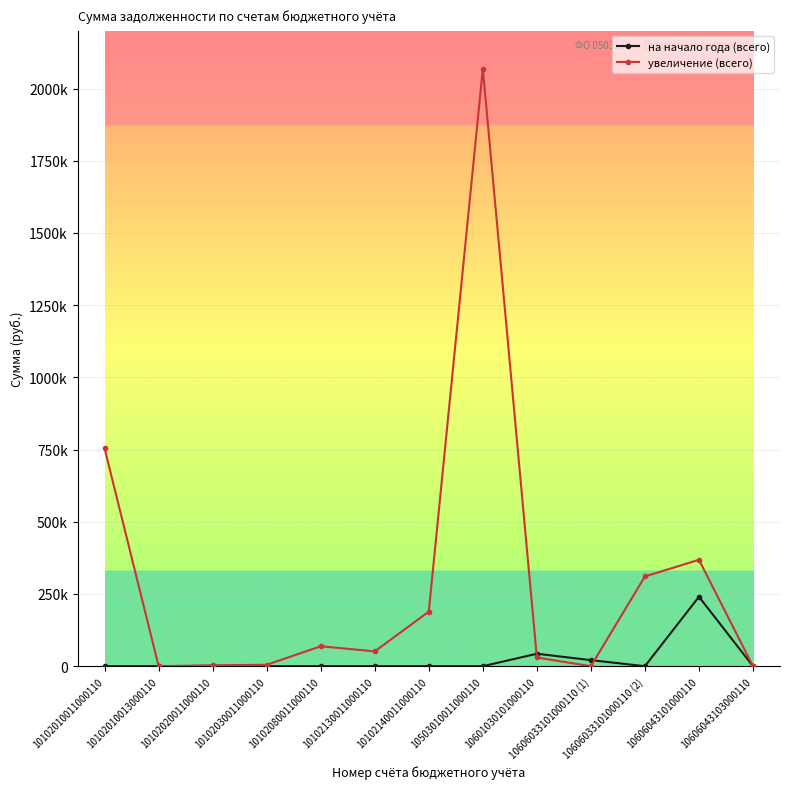

The увеличение (всего) series shows 14.3 at 10102010013000110. True or false?

False